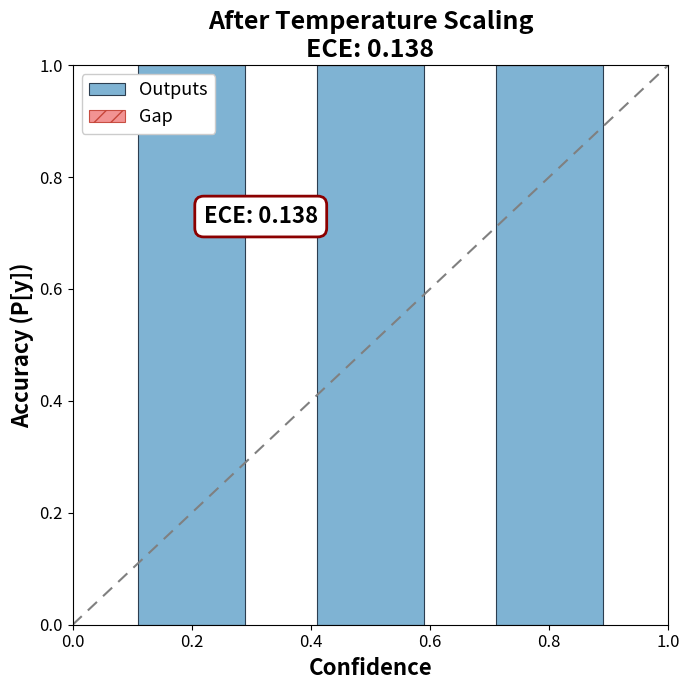

Reading right to left, what are all the values shown in this chart?

Outputs: 0.4=1	0.2=1	0.0=1
Gap: 0.4=0	0.2=0	0.0=0